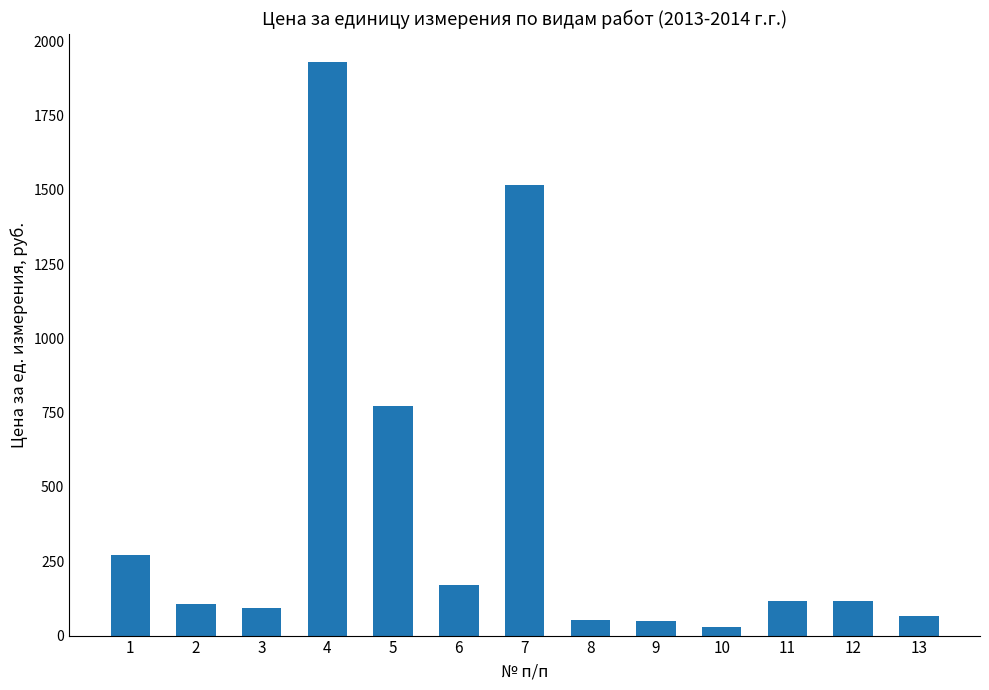

What is the ratio of the value at 12 to the value at 8?

2.2